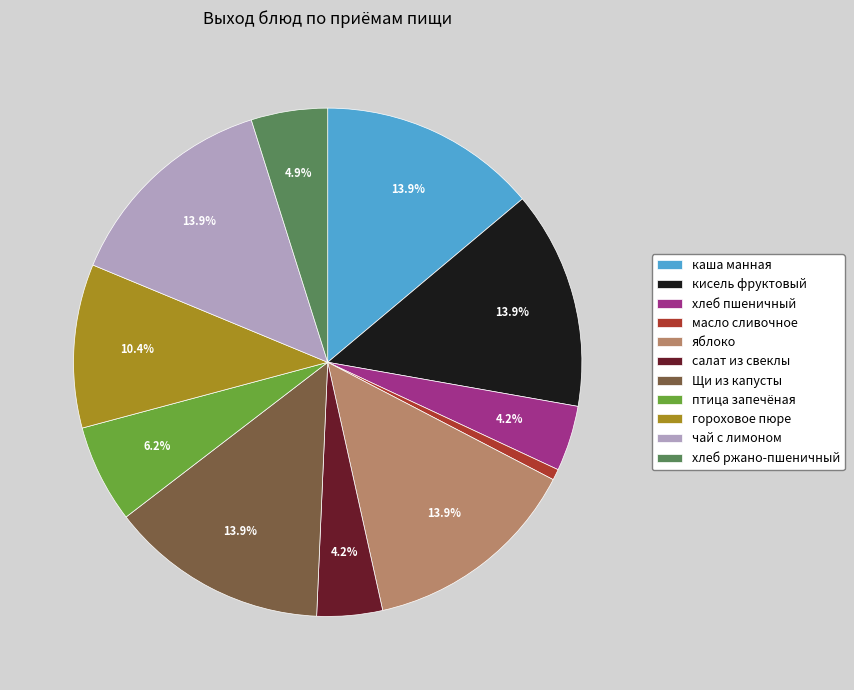

To the nearest percent, what is the average slice percentage?

9%